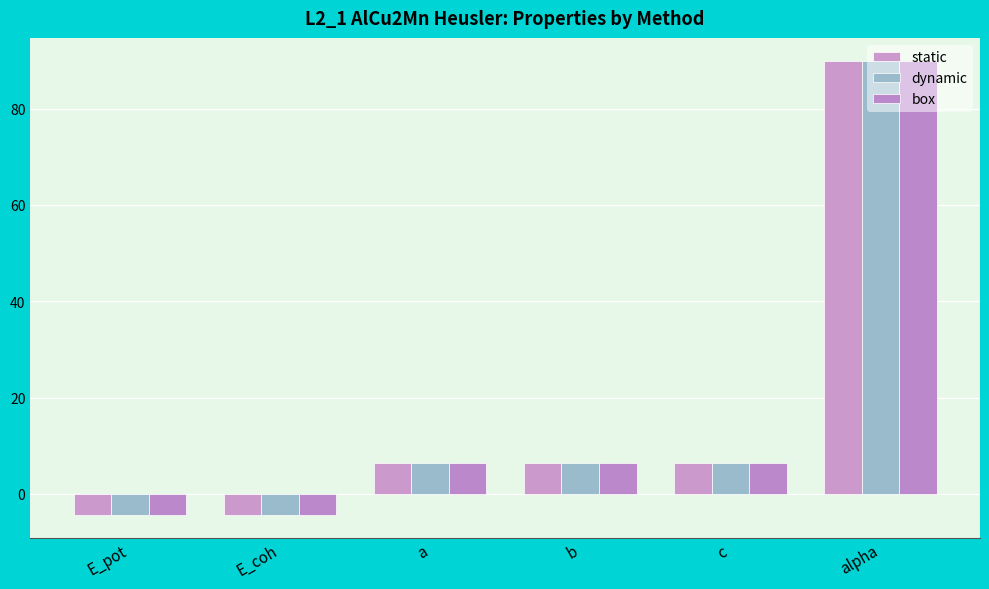

What is the average value of the dynamic series?

16.7